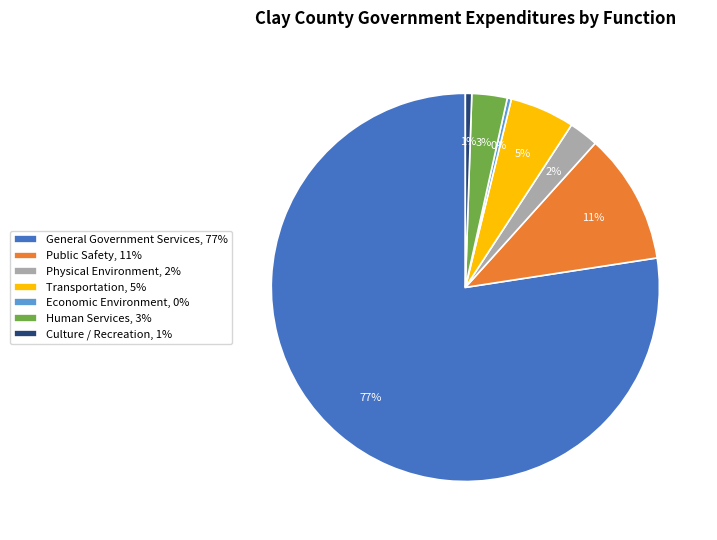

To the nearest percent, what is the combined percentage of Public Safety and Transportation?

16%